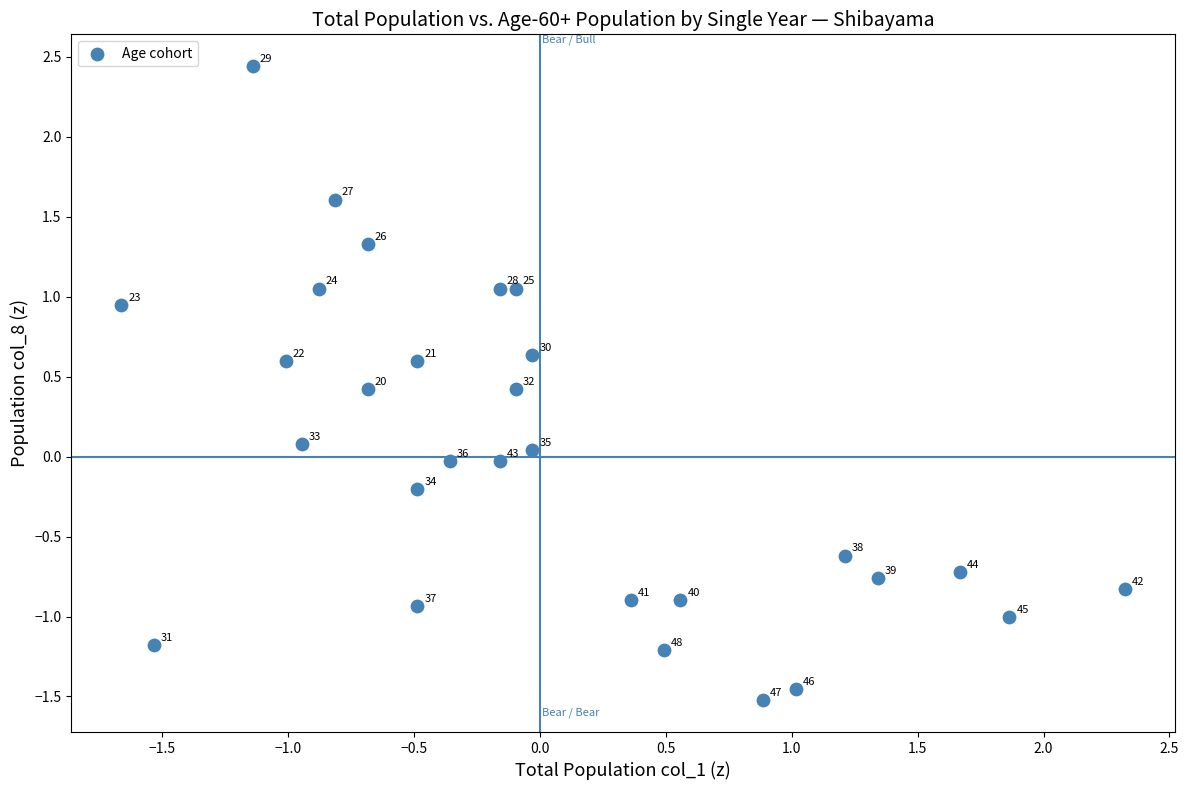

What is the range of Y values (max minus min)?

4.0